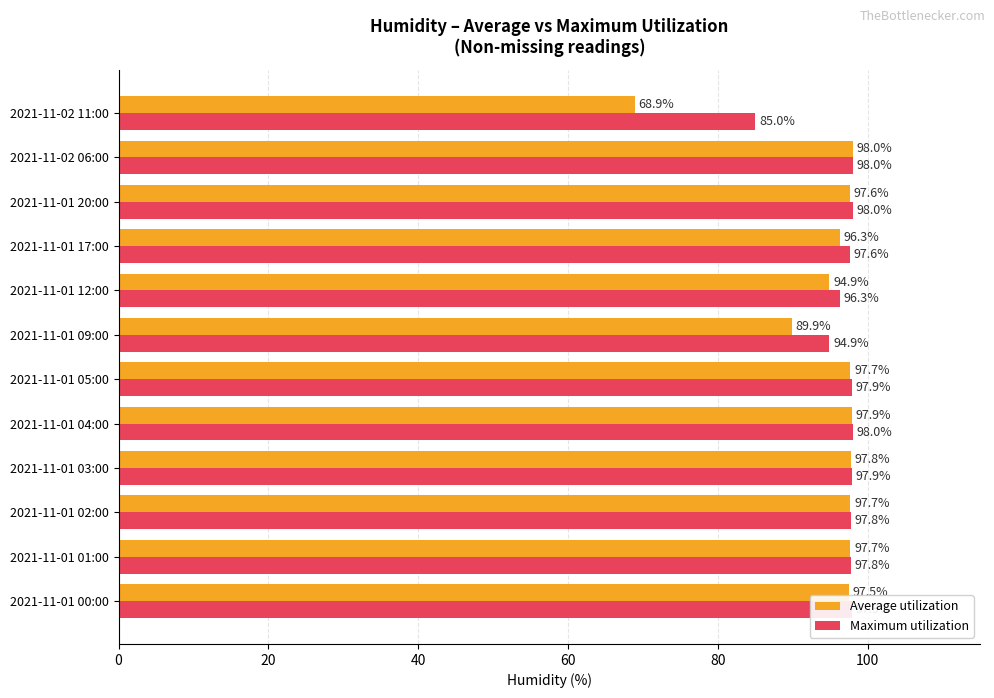

Which series has the largest total across all categories?

Maximum utilization